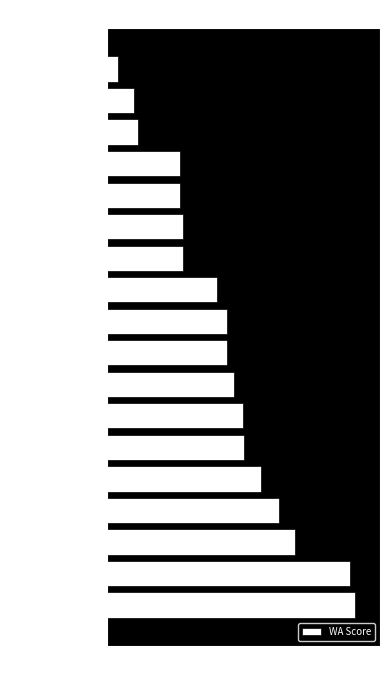

What is the minimum value shown in the chart?

40